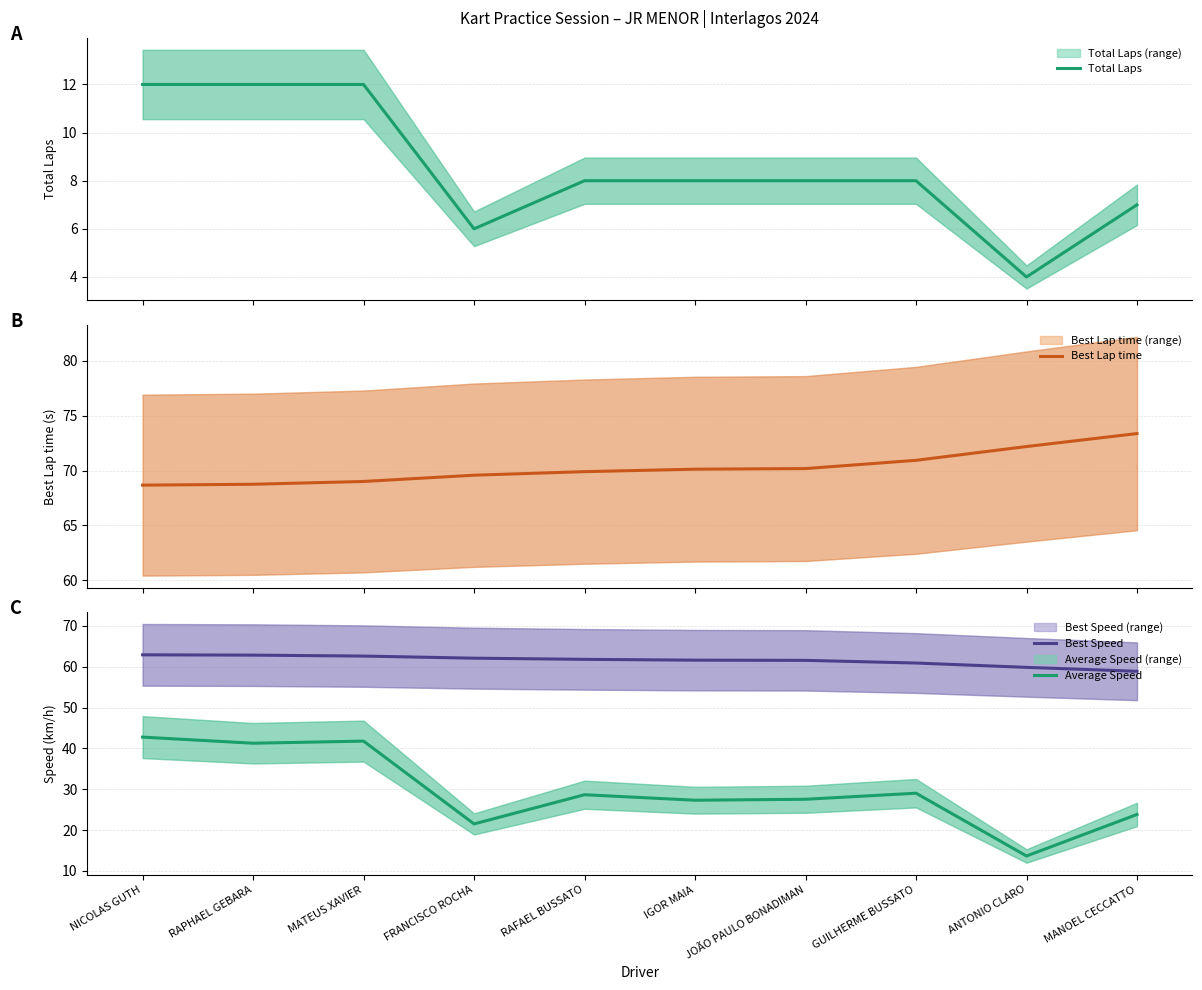

What is the difference between the maximum and minimum values in the Best Speed series?

4.0